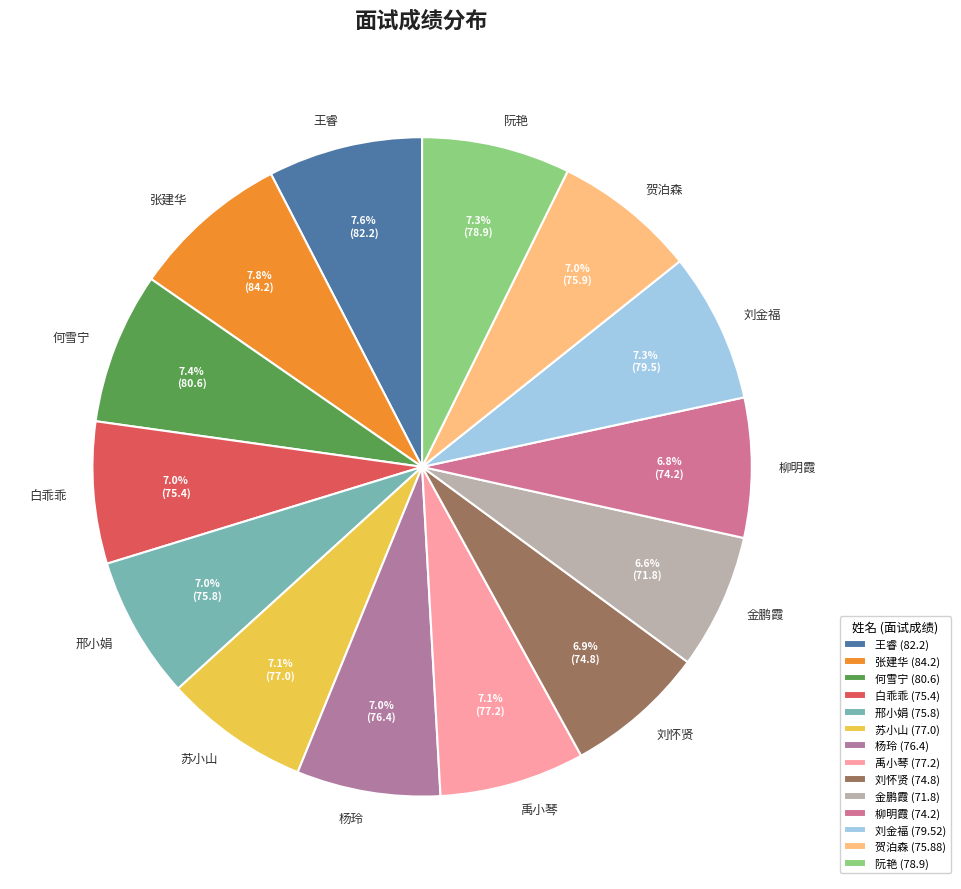

Is it true that 贺泊森 is 7% of the pie?

True